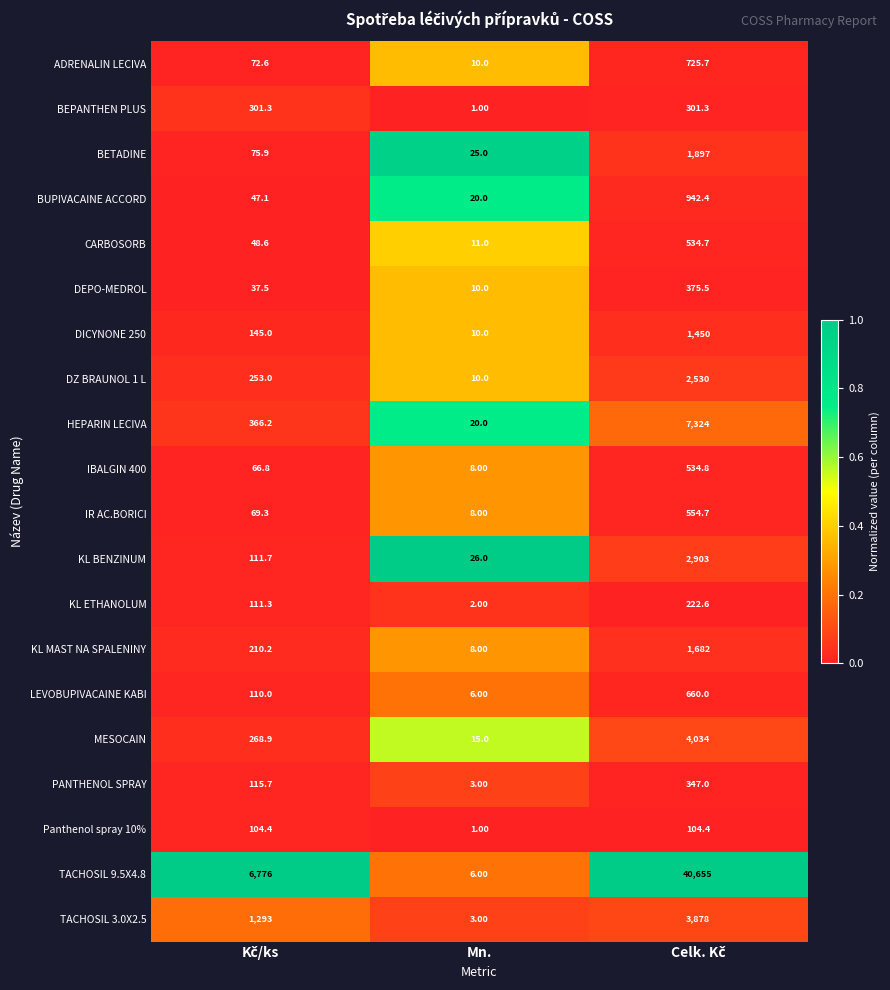

List the series in order of their peak value, highest first.

TACHOSIL 9.5X4.8, HEPARIN LECIVA, MESOCAIN, TACHOSIL 3.0X2.5, KL BENZINUM, DZ BRAUNOL 1 L, BETADINE, KL MAST NA SPALENINY, DICYNONE 250, BUPIVACAINE ACCORD, ADRENALIN LECIVA, LEVOBUPIVACAINE KABI, IR AC.BORICI, IBALGIN 400, CARBOSORB, DEPO-MEDROL, PANTHENOL SPRAY, BEPANTHEN PLUS, KL ETHANOLUM, Panthenol spray 10%